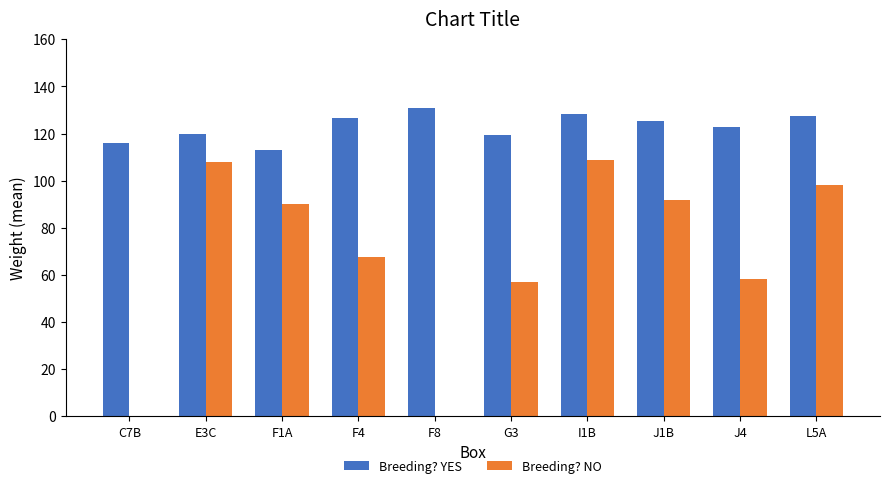

What is the average value of the Breeding? NO series?

68.0